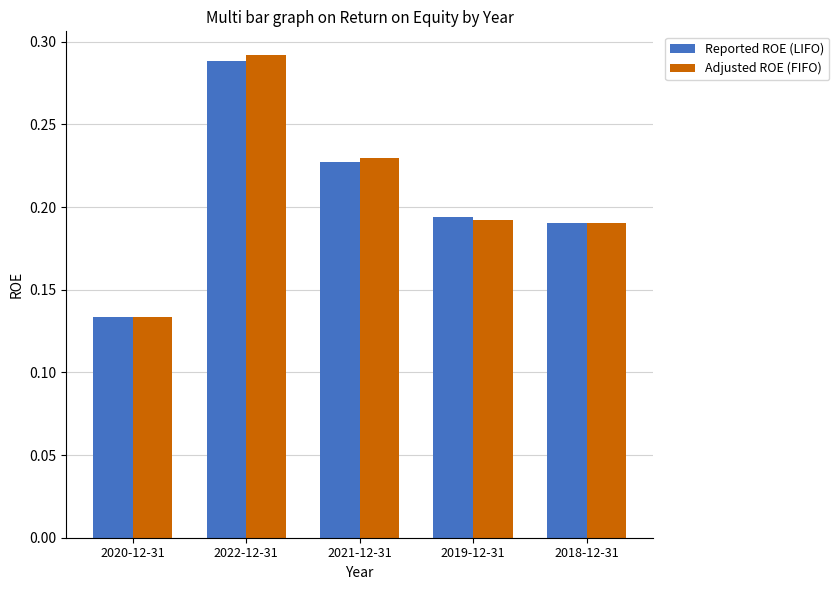

What is the label of the 1st bar from the left?

2020-12-31